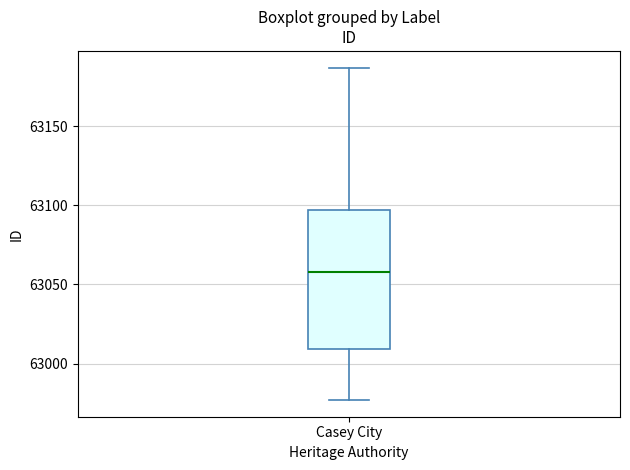

Read this box plot against the y-axis: the position of the median line, the range covered by the box, and the ends of both whiskers. The values are not printed on the chart, so give them approximately, as read against the axis.

median 63060, box 63010 to 63095, whiskers 62975 to 63185